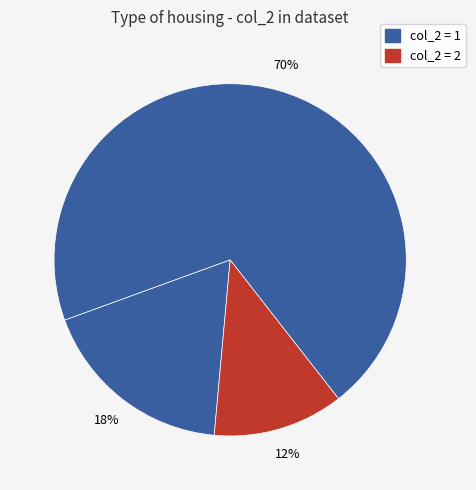

How many slices are in this pie chart?

3